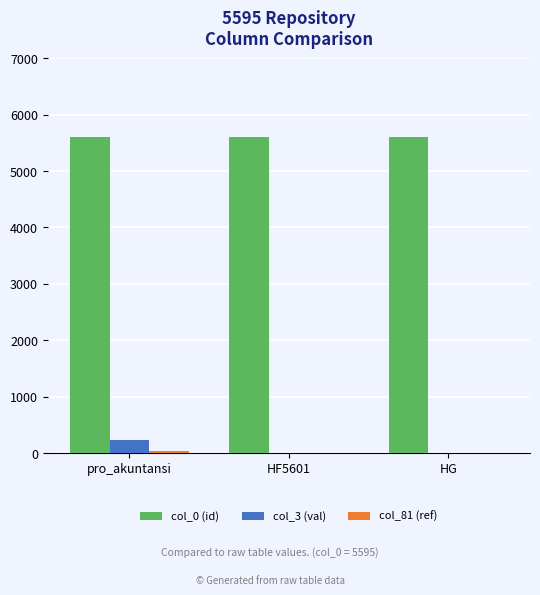

Is it true that col_0 (id) equals 5595 at HG?

True